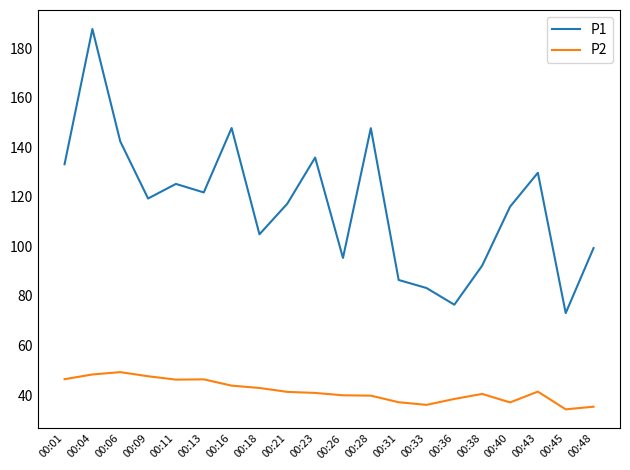

What is the lowest value of the P1 series?

73.1